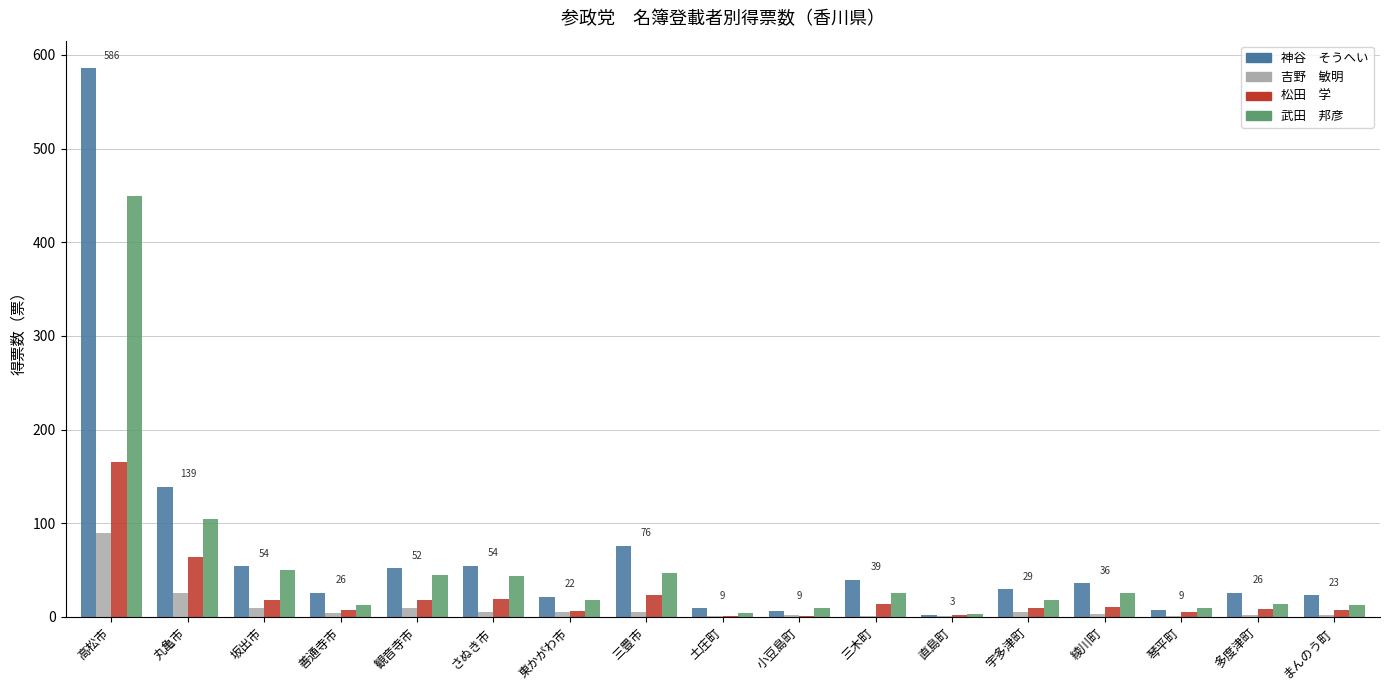

At which category does the chart reach its peak across all series?

高松市